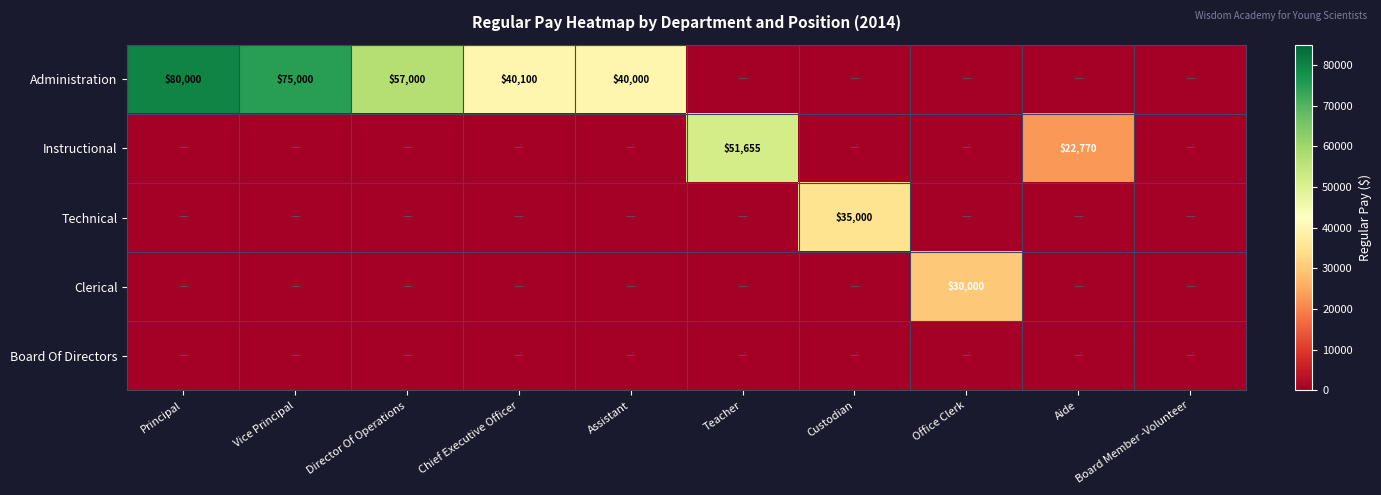

True or false: Instructional has a value of 22770 at Aide.

True